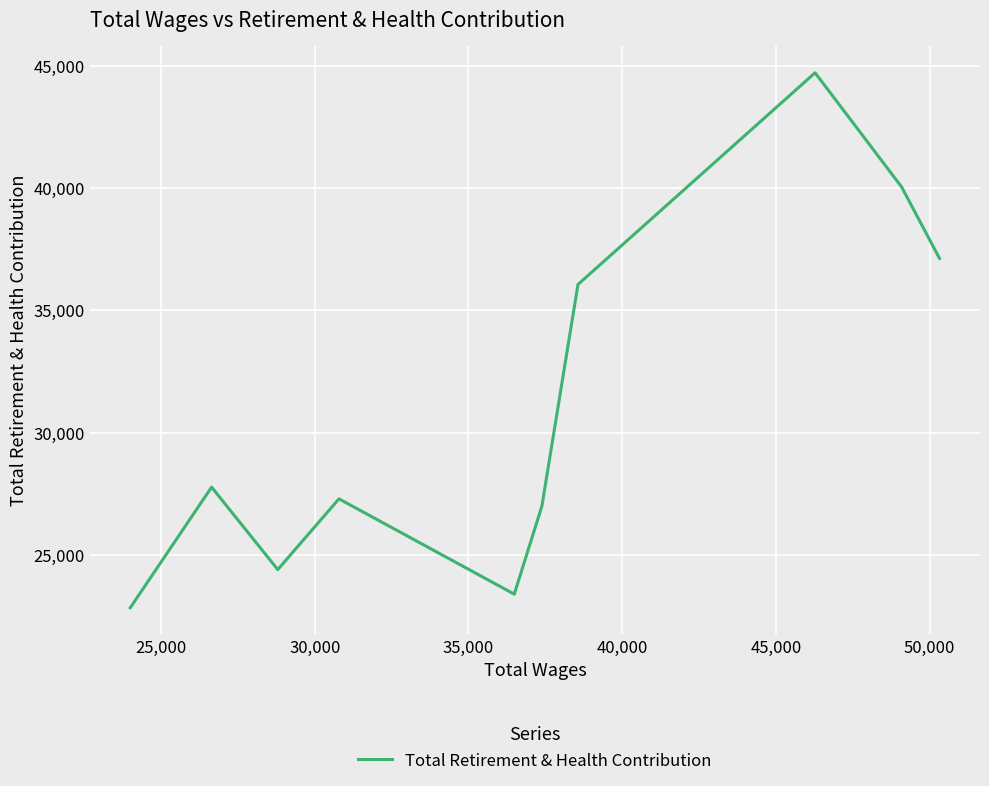

What is the difference between the maximum and minimum values?

21877